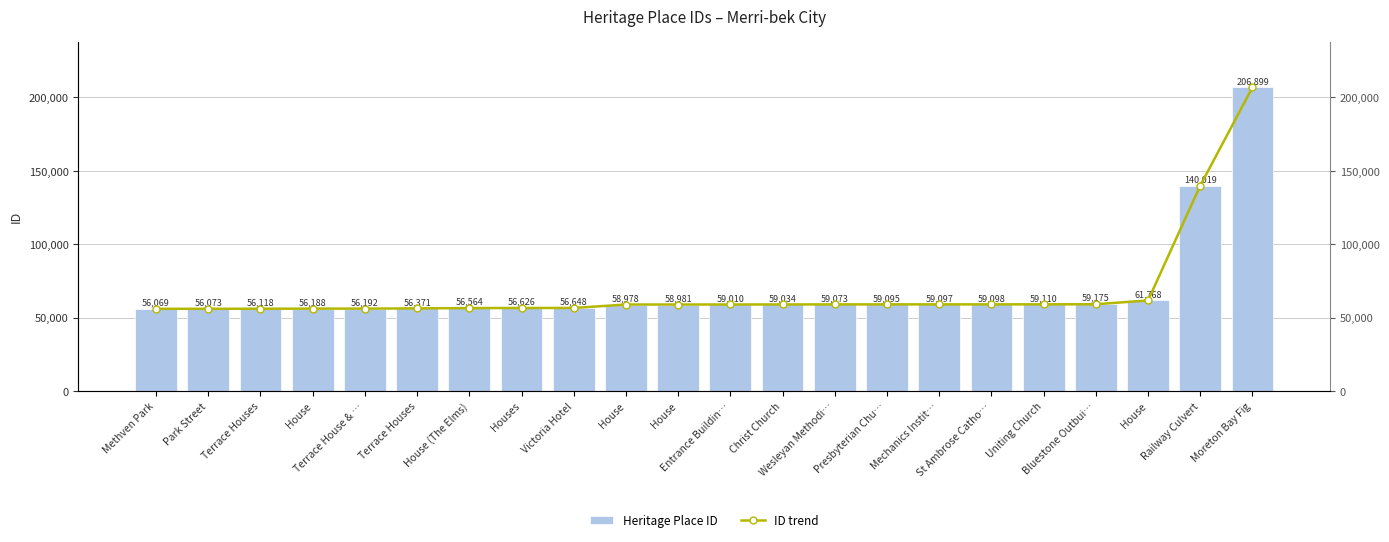

The ID trend series shows 59098 at St Ambrose Catho…. True or false?

True